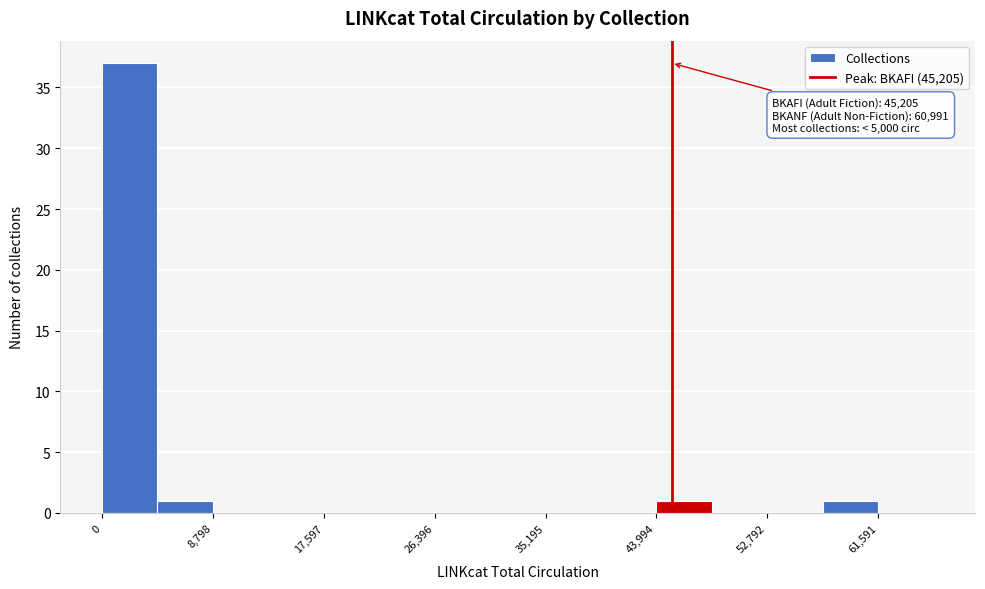

Over which range of the x-axis is the bar tallest?

0 to 4000